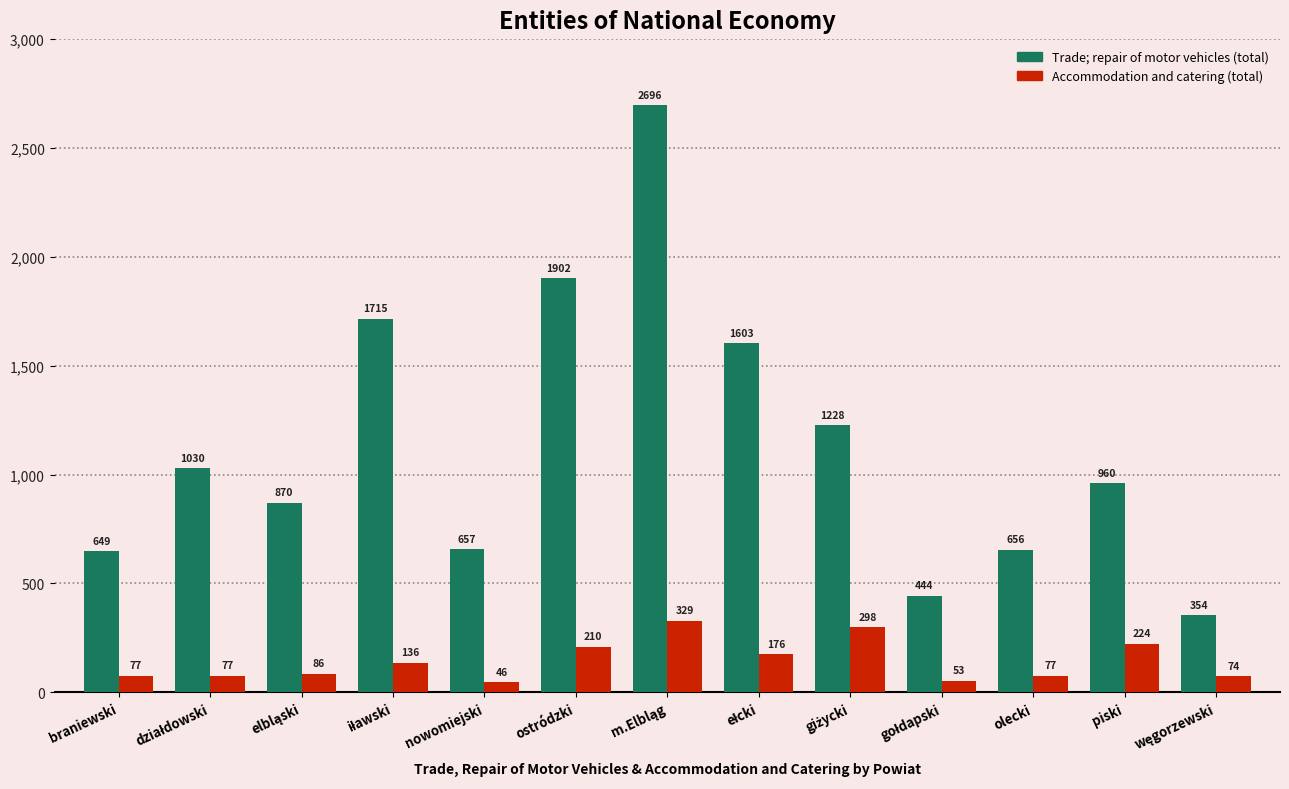

How many bars are there in each group?

2